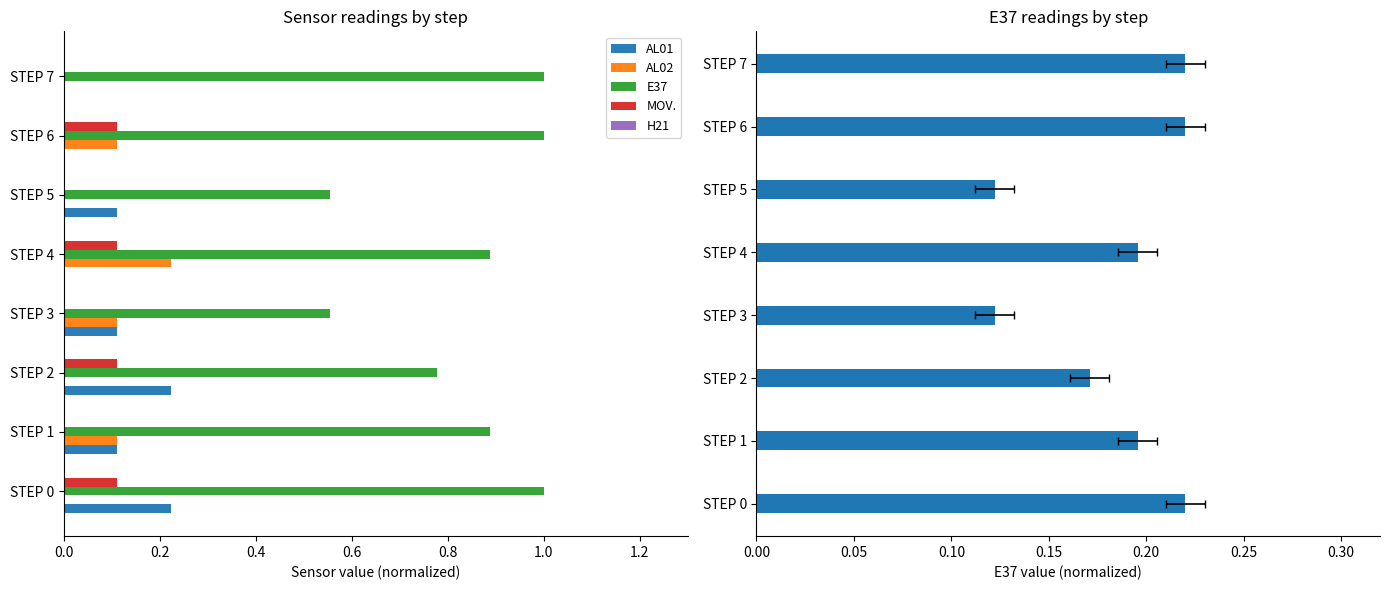

What are all the series names shown in the legend?

AL01, AL02, E37, MOV., H21